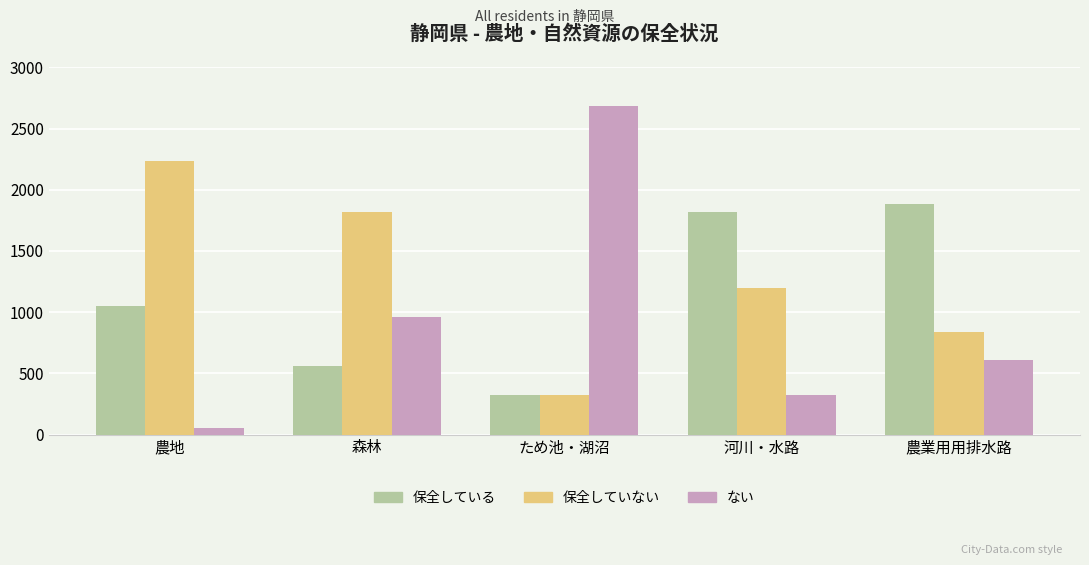

Count the number of data series in this chart.

3